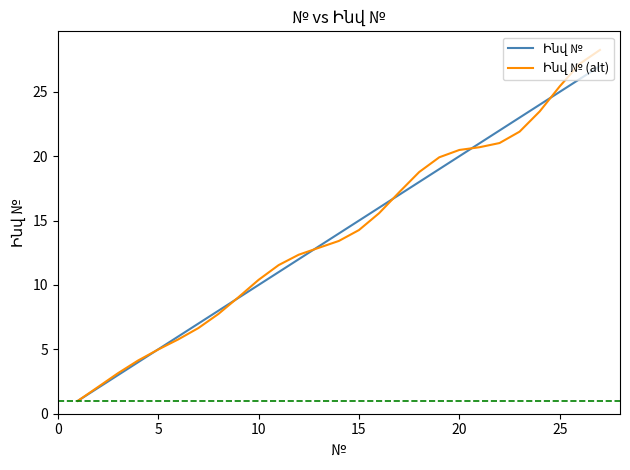

What is the smallest value displayed?

1.0